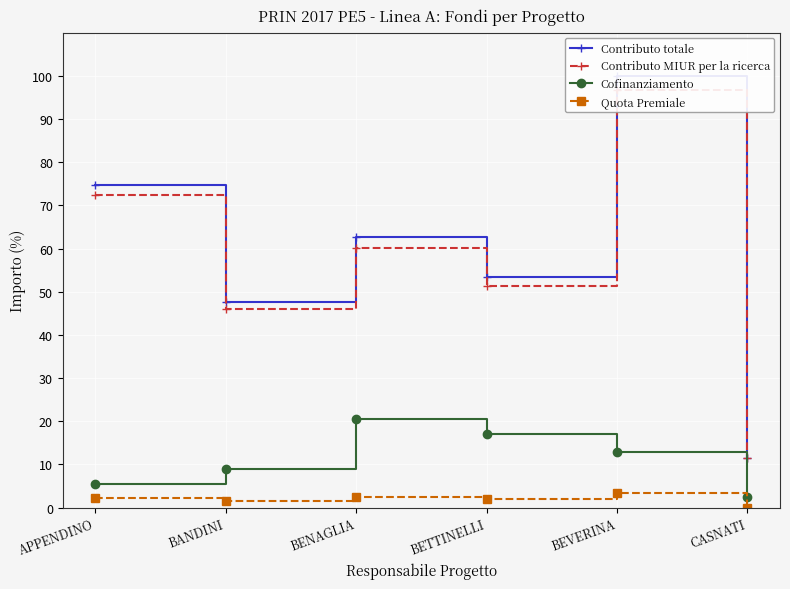

How many values in the Cofinanziamento series are below 13?

3